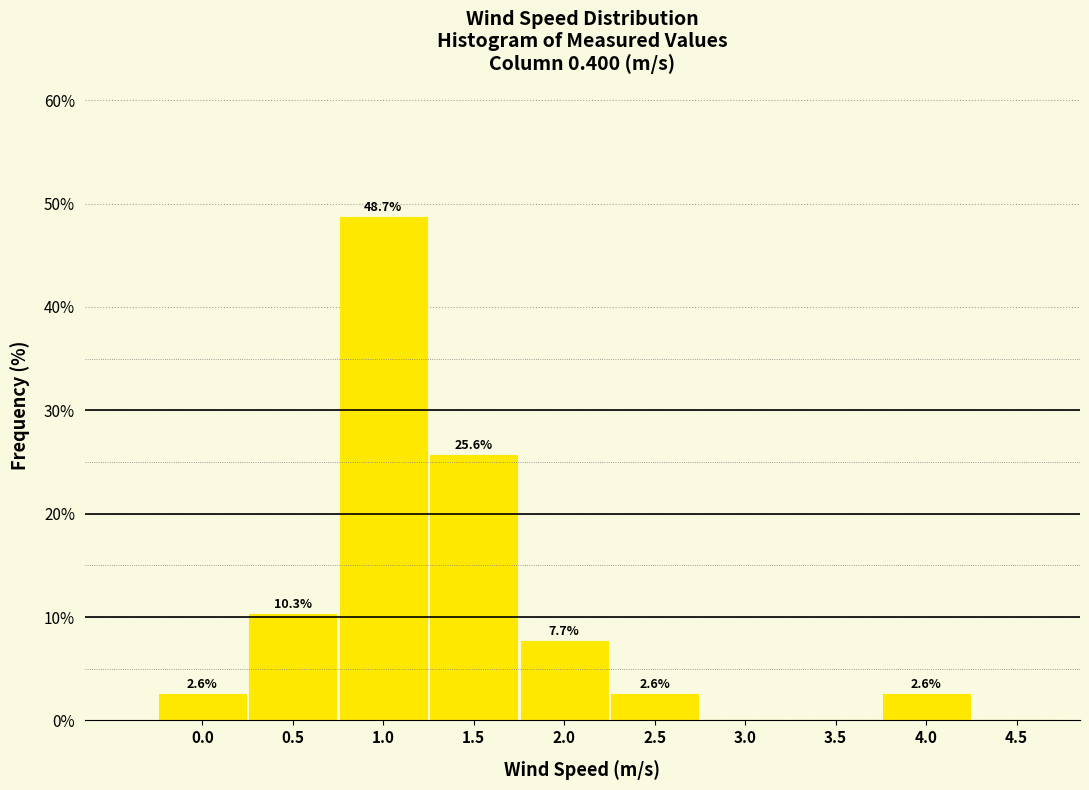

Reading left to right, what are all the values shown in this chart?

0.0=2.6	0.5=10.3	1.0=48.7	1.5=25.6	2.0=7.7	2.5=2.6	3.0=0.0	3.5=0.0	4.0=2.6	4.5=0.0